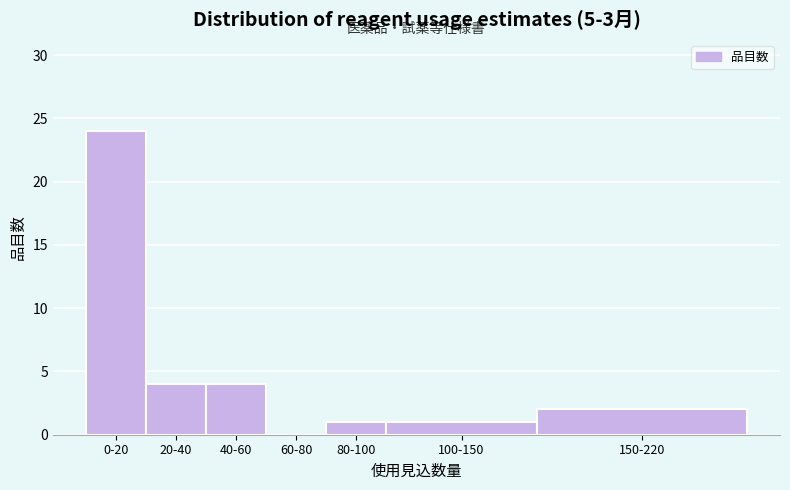

Reading right to left, transcribe all the data shown in this chart.

150-220=2	100-150=1	80-100=1	60-80=0	40-60=4	20-40=4	0-20=24